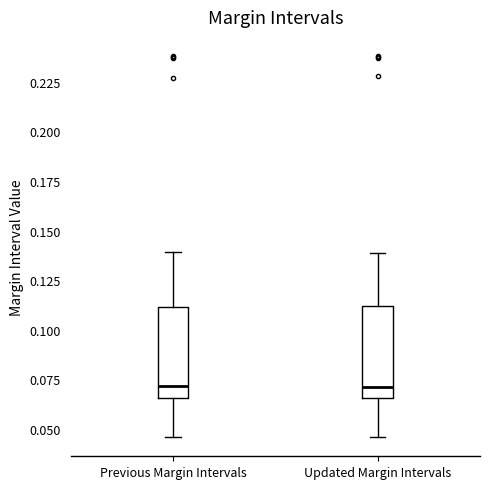

Reading left to right, read every box against the y-axis: the position of its median line, the range the box covers, and the ends of its whiskers. The values are not printed on the chart, so give them approximately, as read against the axis.

Previous Margin Intervals: median 0.070, box 0.065 to 0.110, whiskers 0.045 to 0.140
Updated Margin Intervals: median 0.070, box 0.065 to 0.110, whiskers 0.045 to 0.140